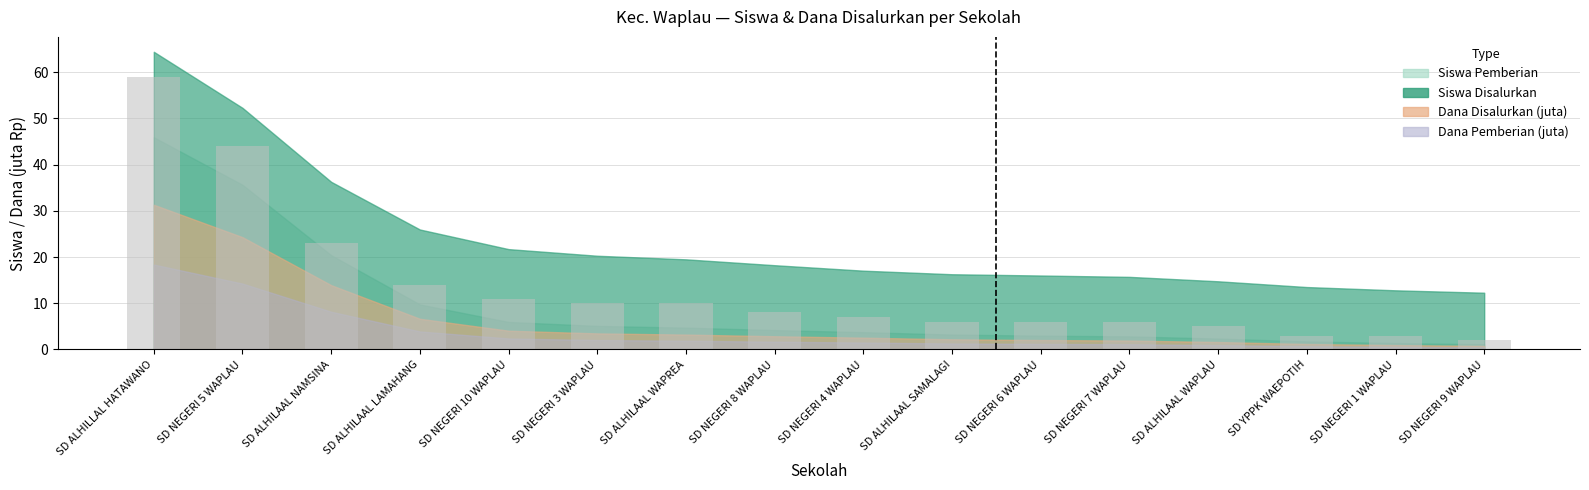

What is the difference between the maximum and minimum values?

57